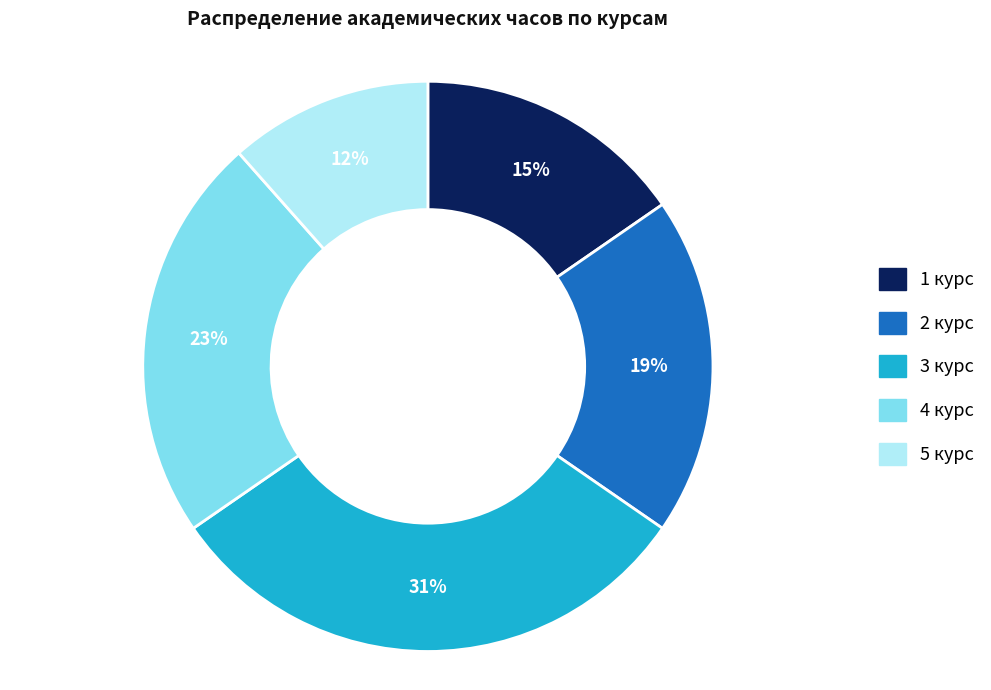

How many segments does this pie chart have?

5